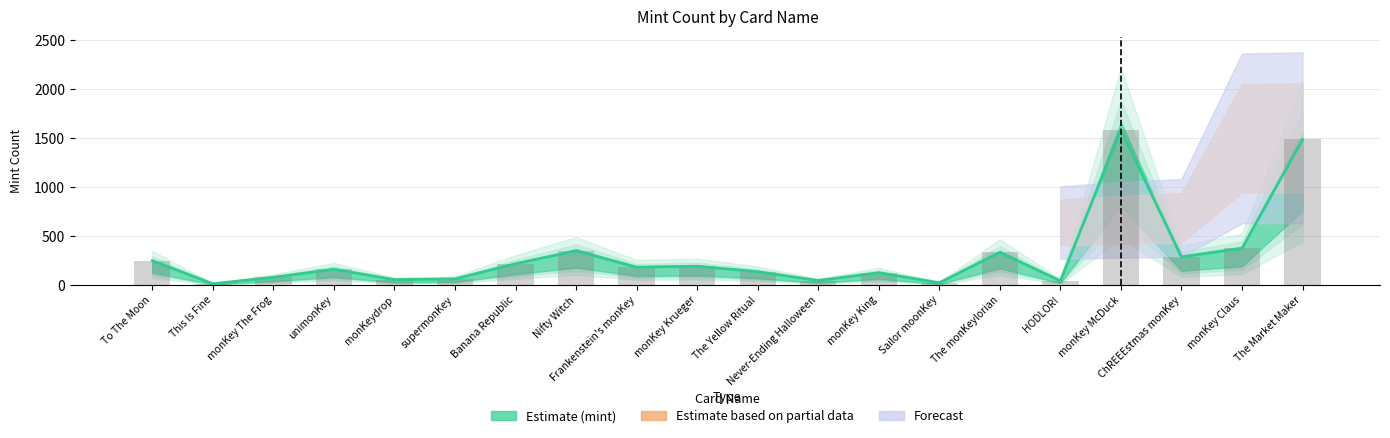

Where is the data nearest to the value 798?

monKey Claus